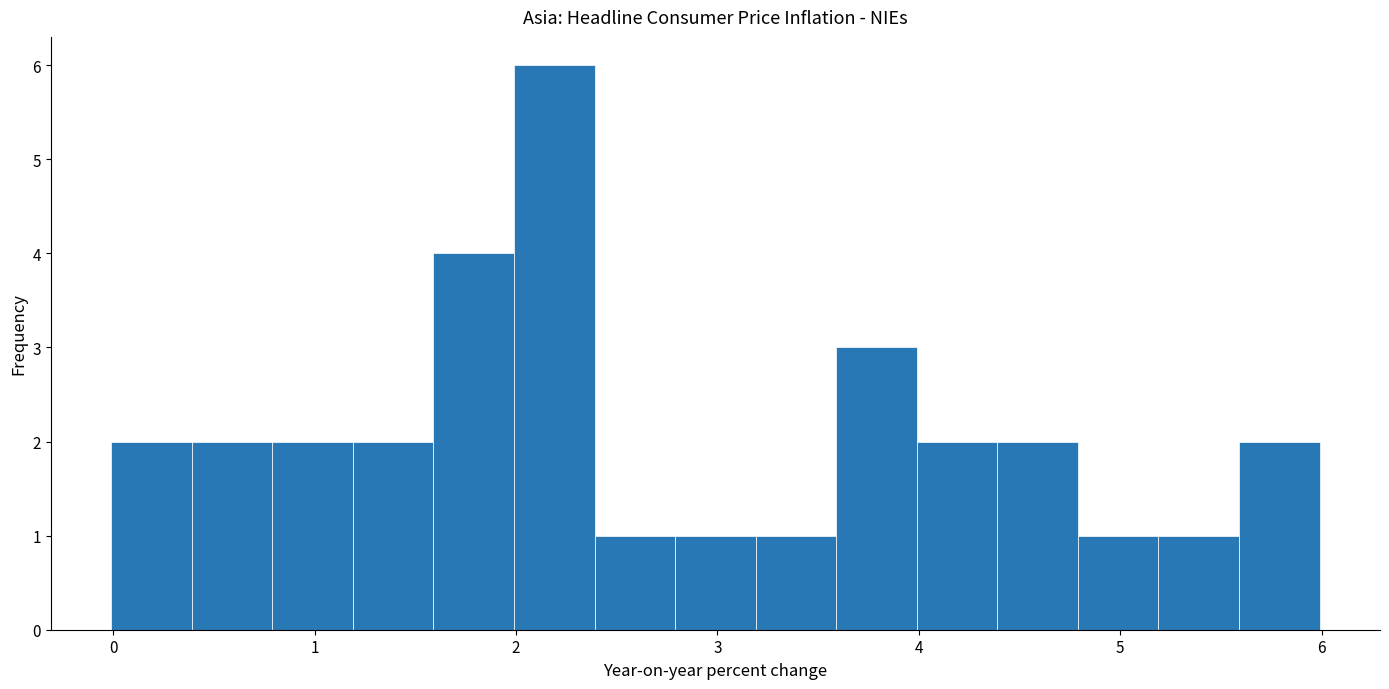

How tall is the bar that spans 0.79 to 1.19 on the x-axis? Neither the bar edges nor the heights are printed on the chart, so give them approximately, as read against the axes.

2